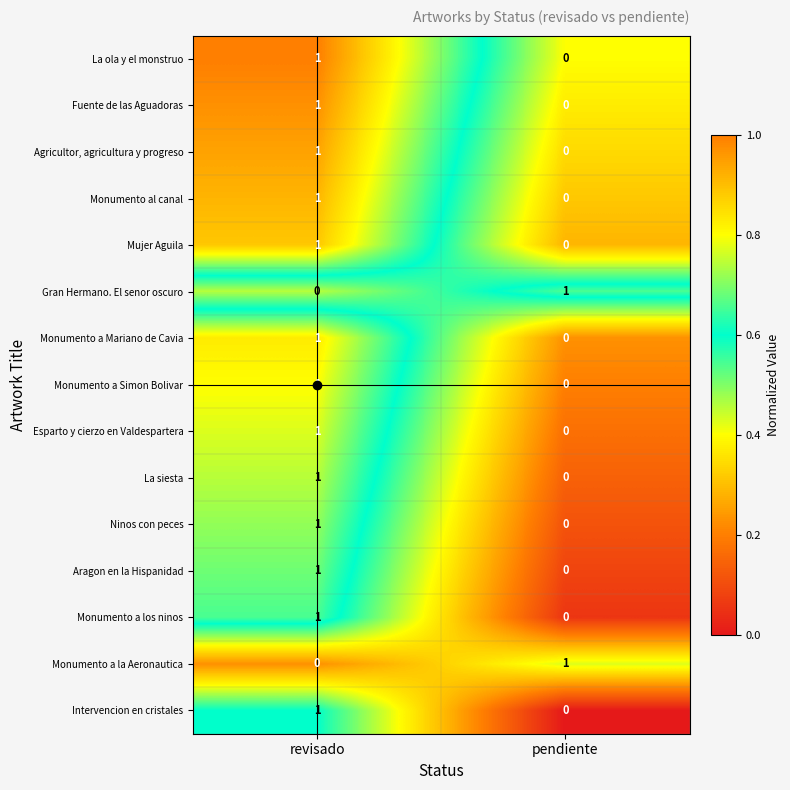

Where is Monumento al canal nearest to the value 0?

pendiente